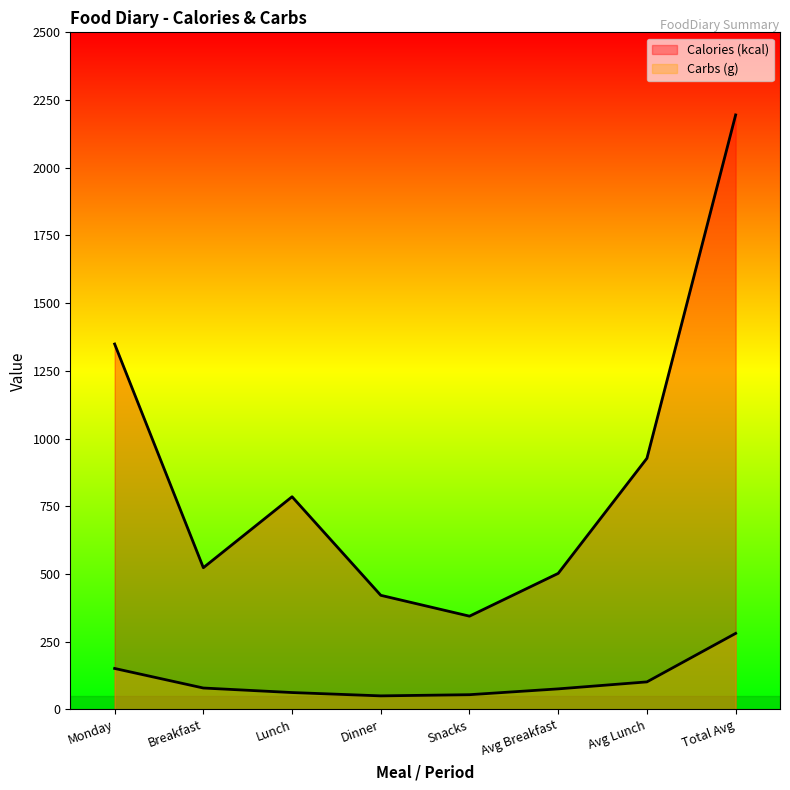

Reading left to right, transcribe all the data shown in this chart.

Calories (kcal): Monday=1349.0	Breakfast=523.0	Lunch=785.0	Dinner=421.0	Snacks=344.0	Avg Breakfast=502.0	Avg Lunch=927.0	Total Avg=2195.0
Carbs (g): Monday=150.9	Breakfast=78.7	Lunch=61.9	Dinner=49.6	Snacks=54.0	Avg Breakfast=75.5	Avg Lunch=101.3	Total Avg=280.4